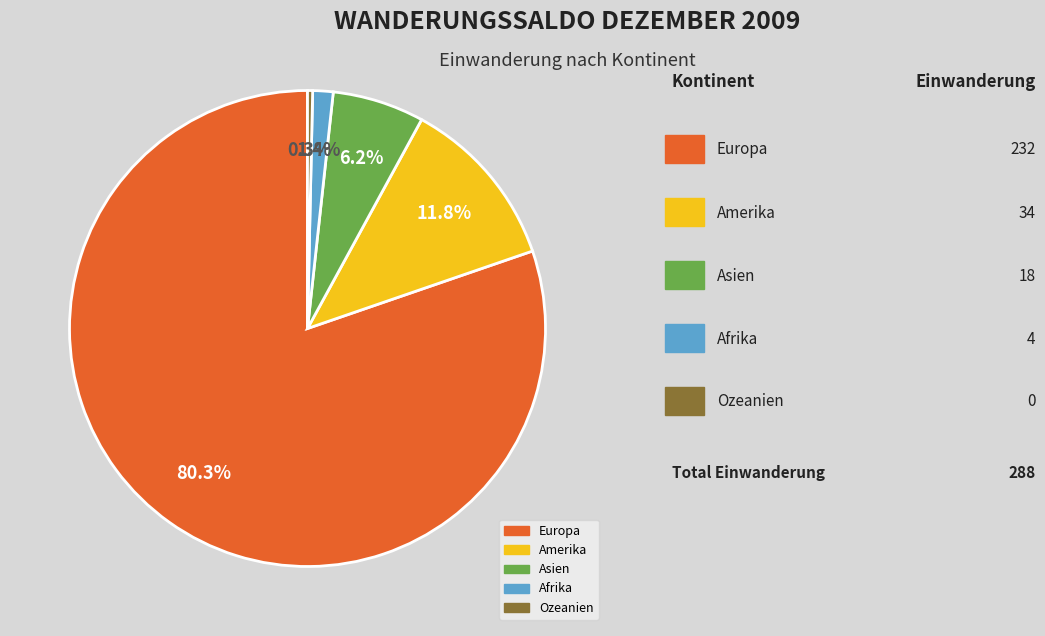

How many slices are in this pie chart?

5